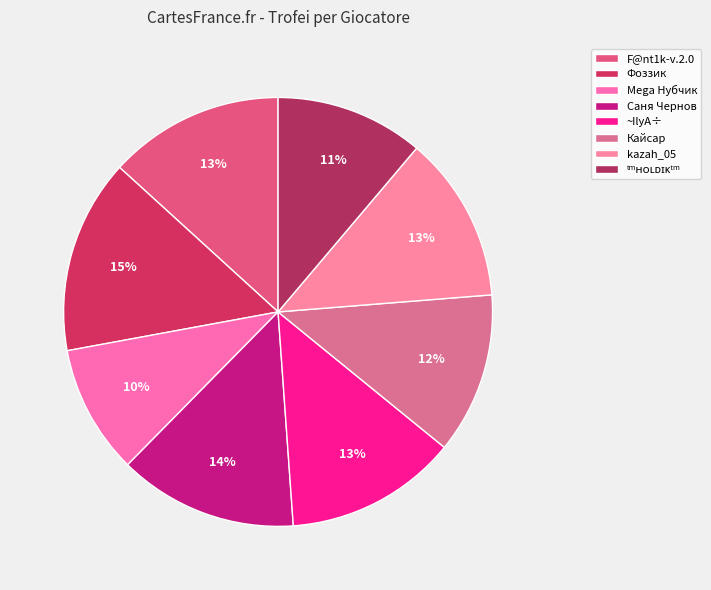

To the nearest percent, what is the difference between the Фоззик and kazah_05 slice percentages?

2%